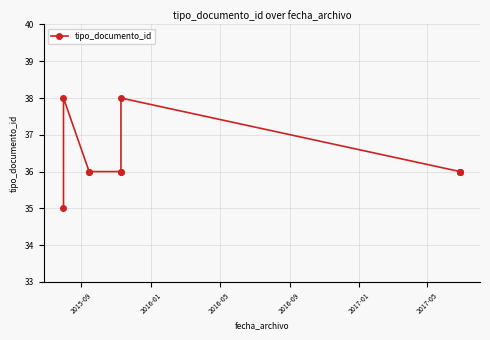

What is the sum of the values at 2016-09 and 2017-01?

72